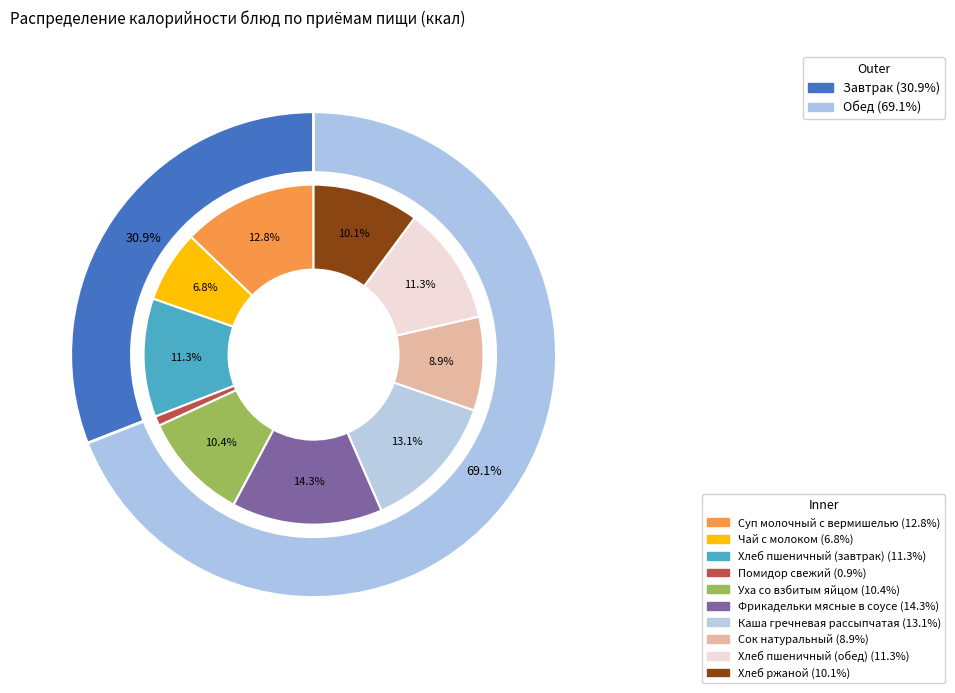

Rank the categories by value from highest to lowest.

Фрикадельки мясные в соусе, Каша гречневая рассыпчатая, Суп молочный с вермишелью, Хлеб пшеничный (завтрак), Хлеб пшеничный (обед), Уха со взбитым яйцом, Хлеб ржаной, Сок натуральный, Чай с молоком, Помидор свежий